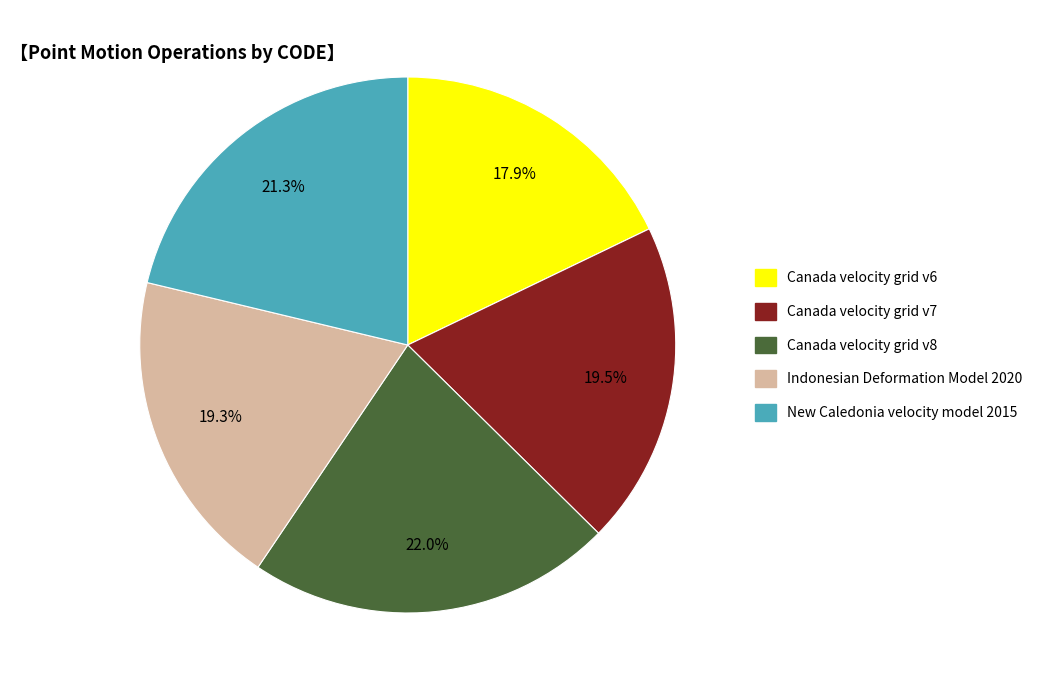

Which slice is the smallest?

Canada velocity grid v6